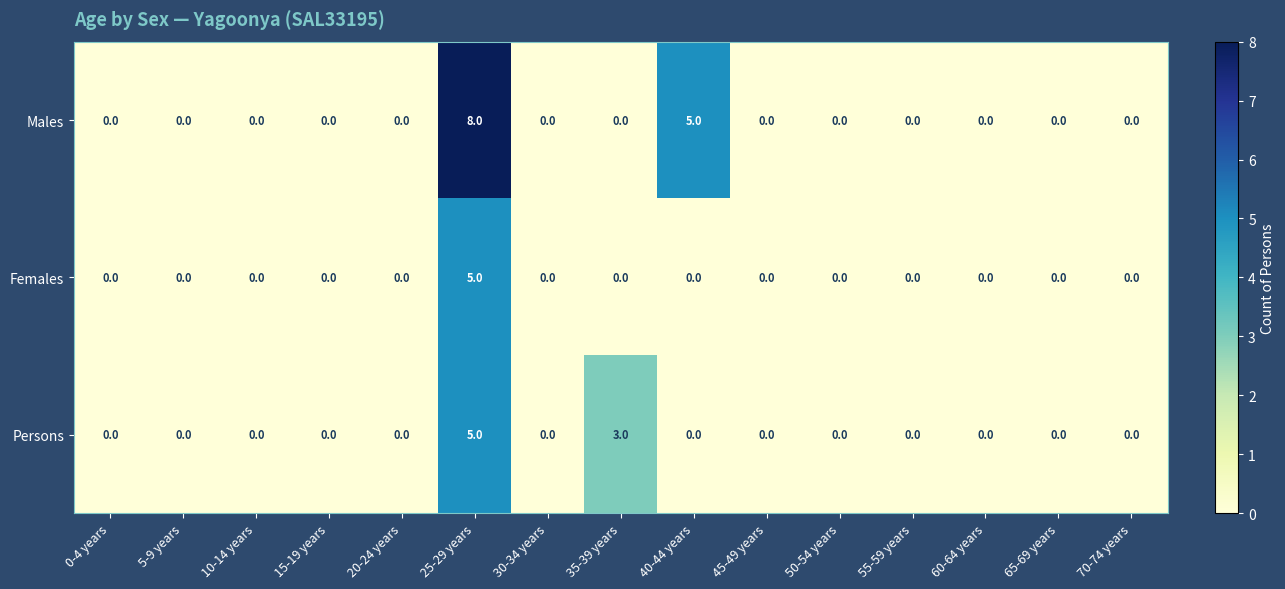

At which category is the sum across all series the highest?

25-29 years